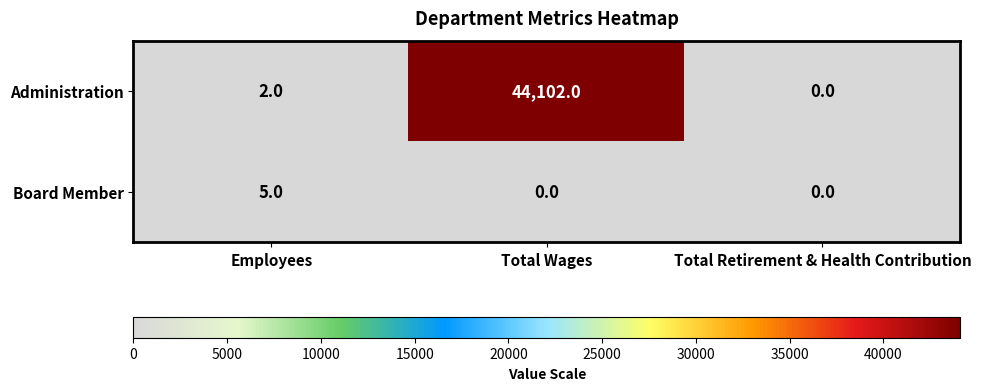

Which series has the largest total across all categories?

Administration